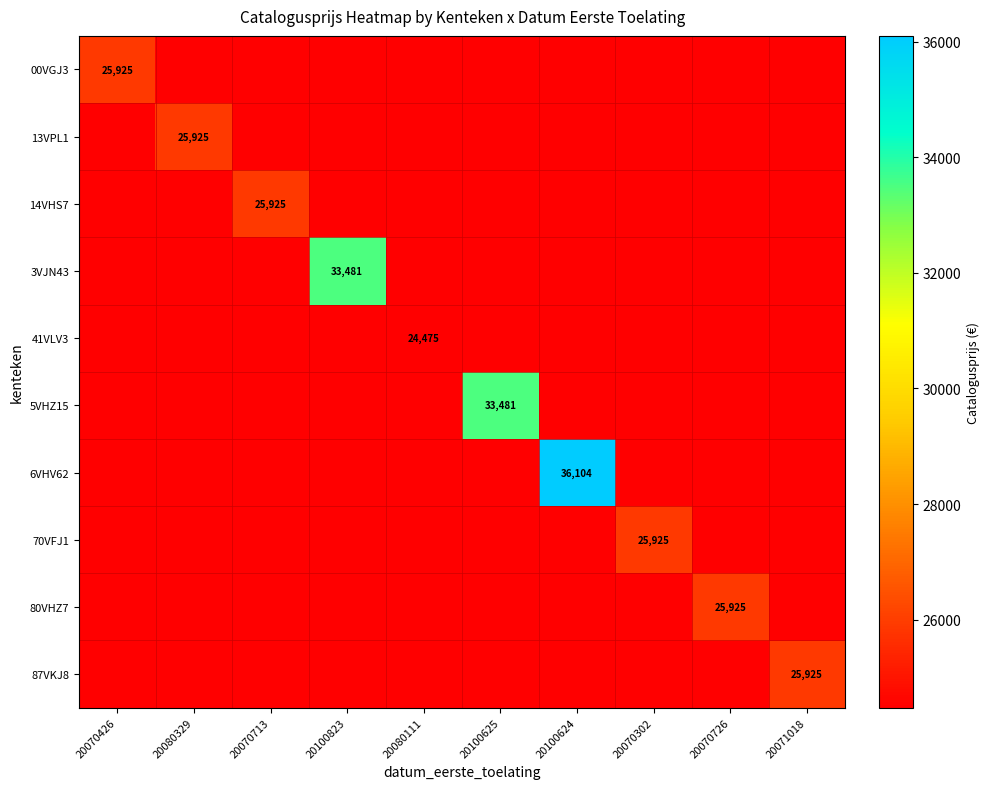

How many data points does each series have?

10